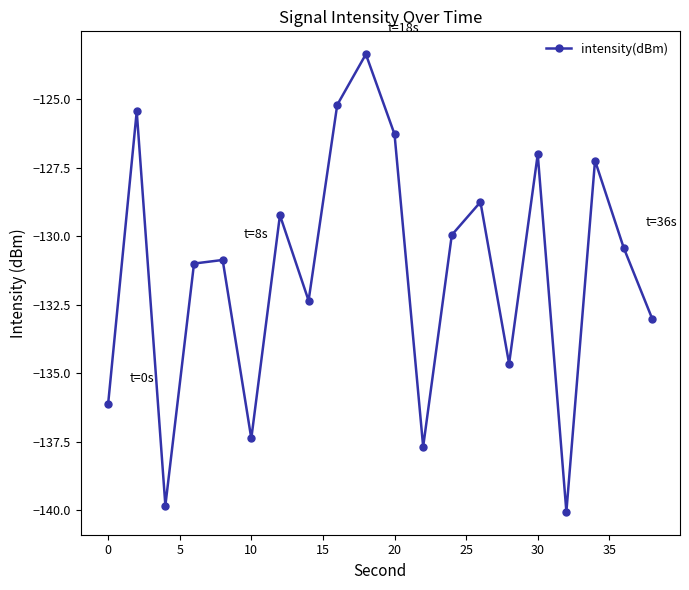

How many interior local peaks (higher than both neighbors) does the data have?

7